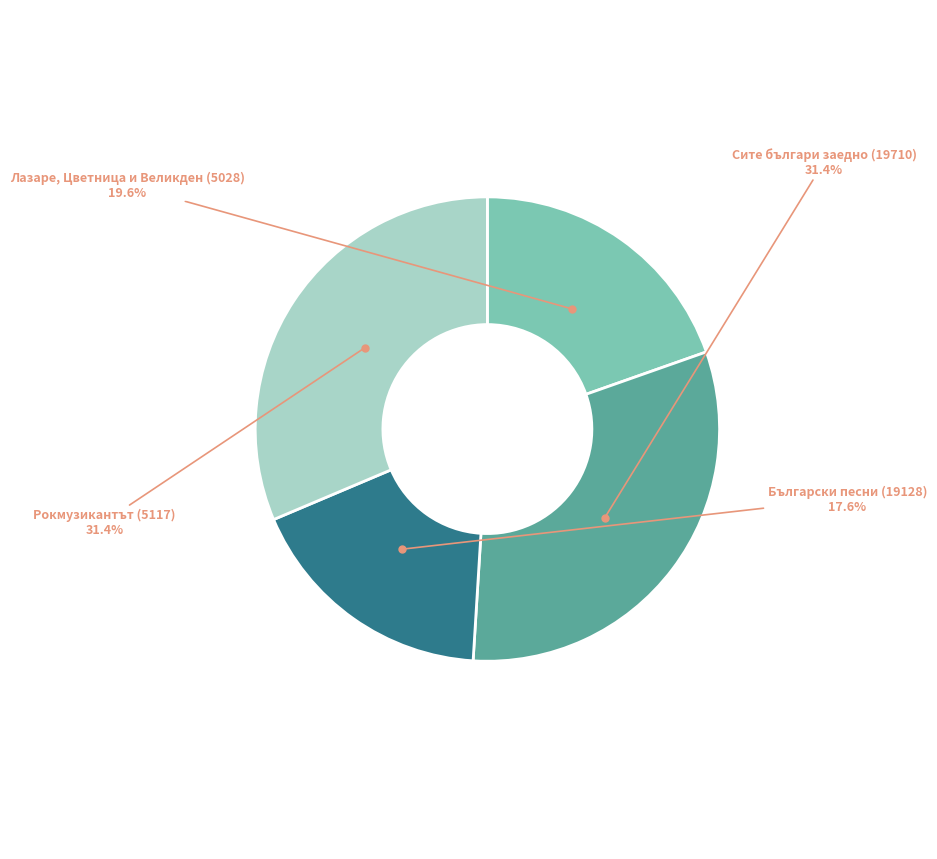

Is there a majority slice in this chart?

No